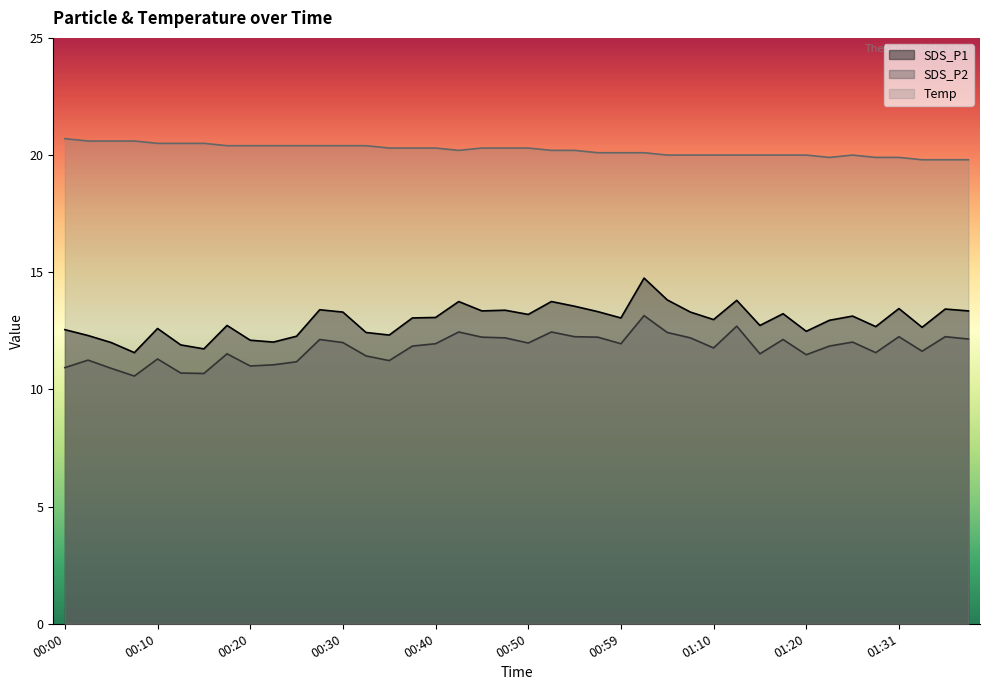

Rank the series by their maximum value, from lowest to highest.

SDS_P2, SDS_P1, Temp